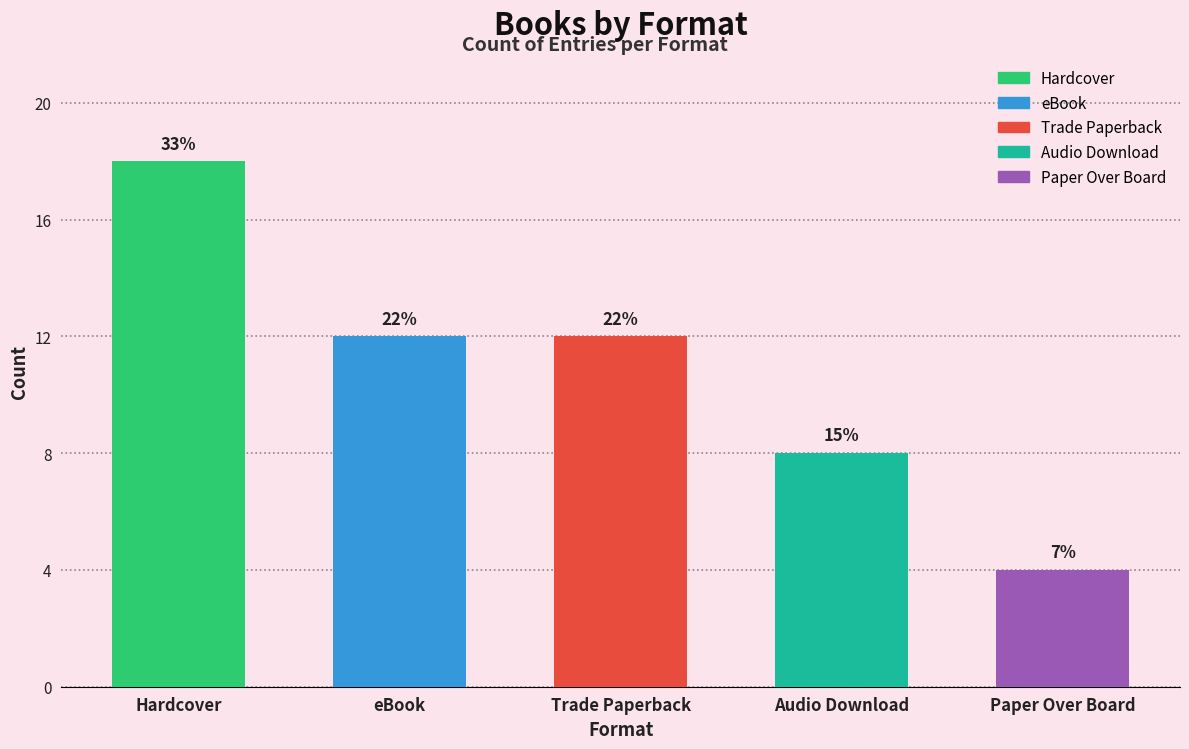

How many data points are less than 12?

2